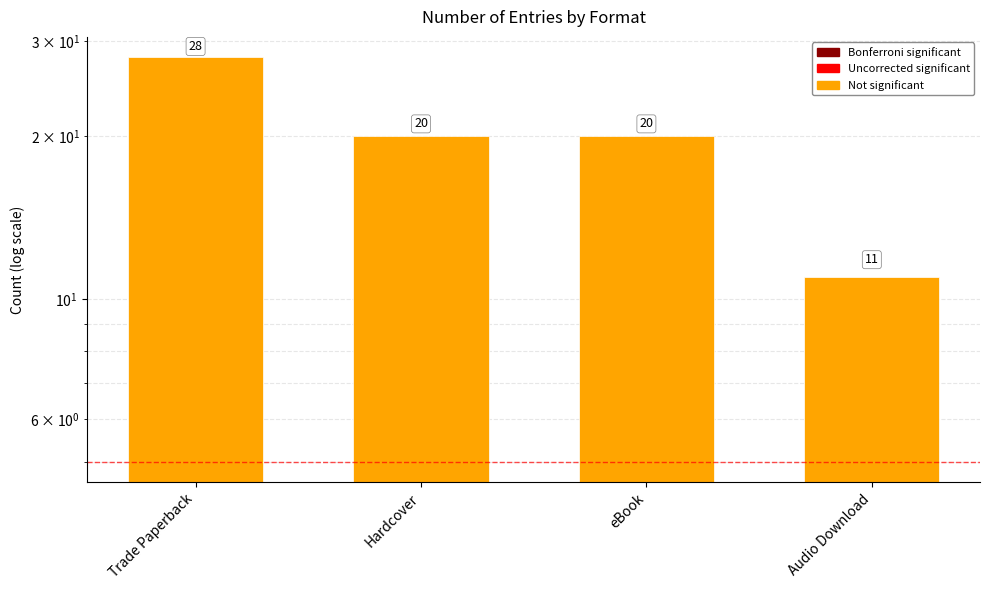

Rank the categories by value from lowest to highest.

Audio Download, Hardcover, eBook, Trade Paperback